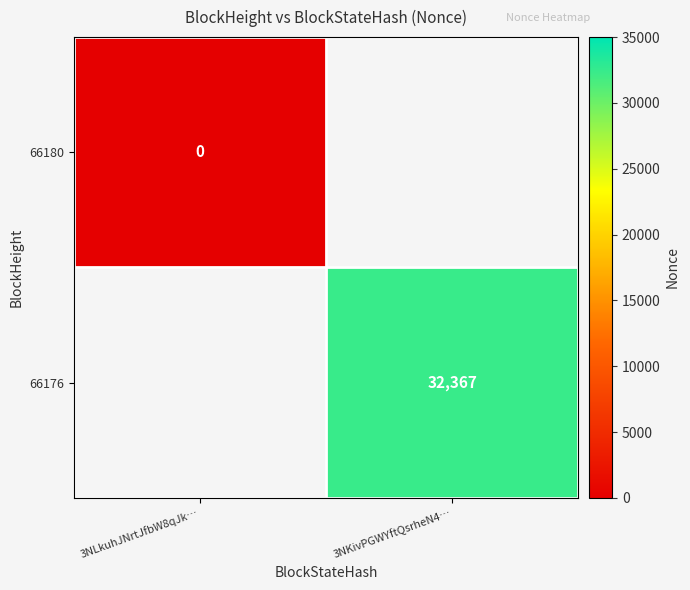

Between 3NLkuhJNrtJfbW8qJk… and 3NKivPGWYftQsrheN4…, which is larger?

3NKivPGWYftQsrheN4…